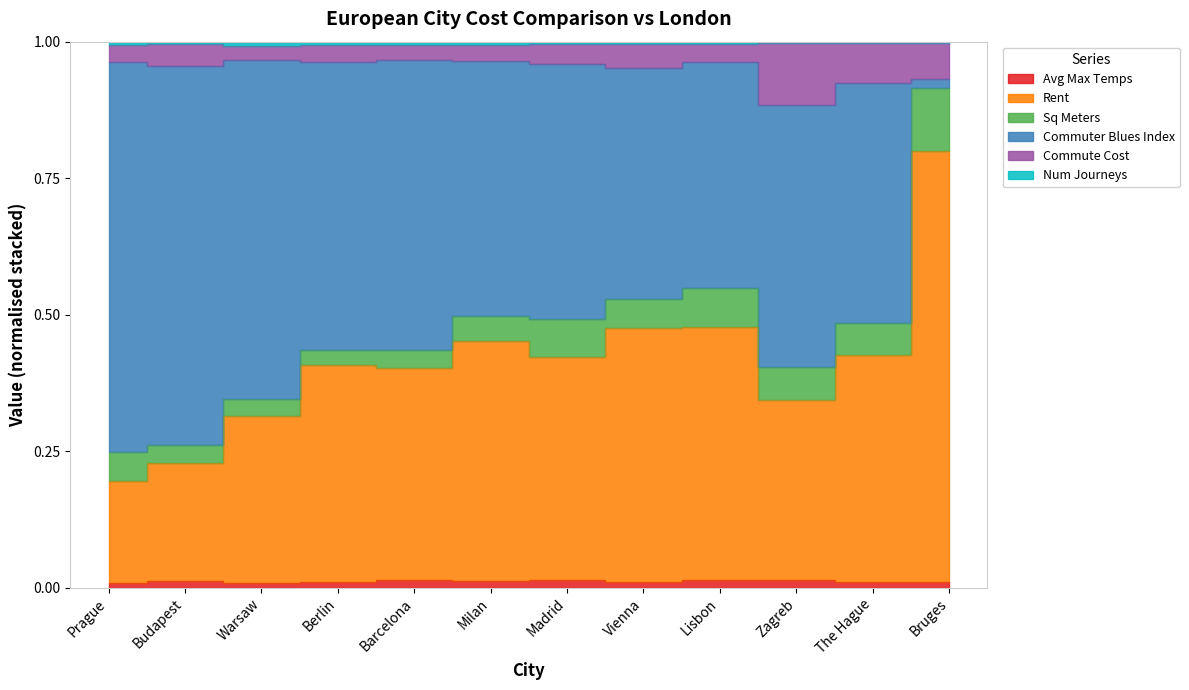

What is the minimum value shown in the chart?

0.2